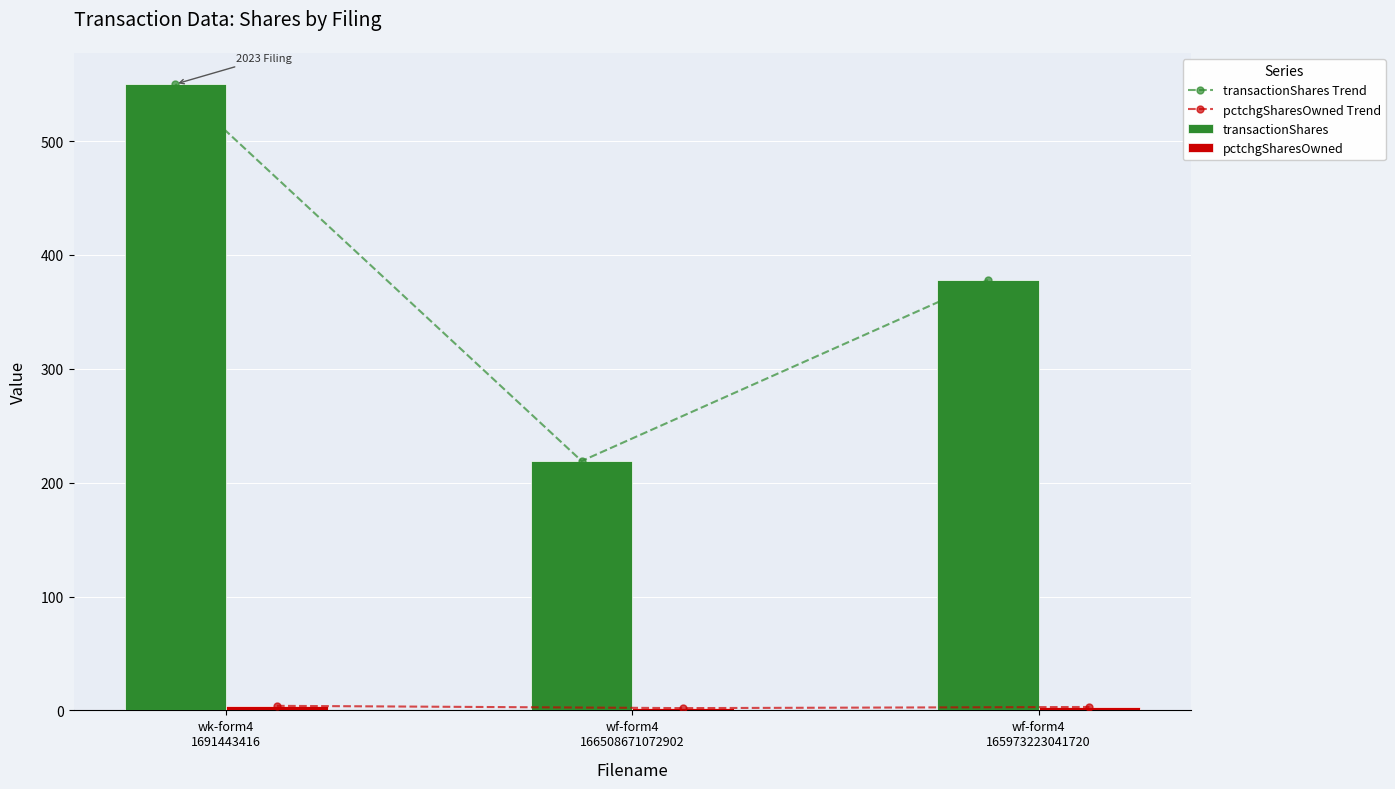

What is the approximate value of pctchgSharesOwned Trend at wf-form4
165973223041720?

3